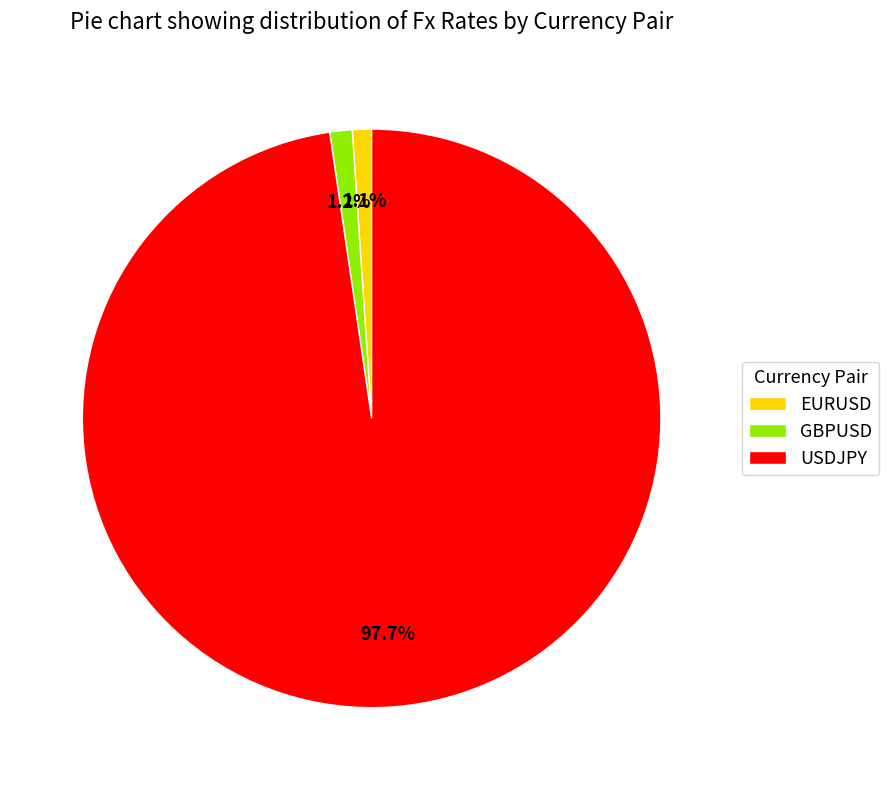

Which category has the biggest portion of the pie?

USDJPY